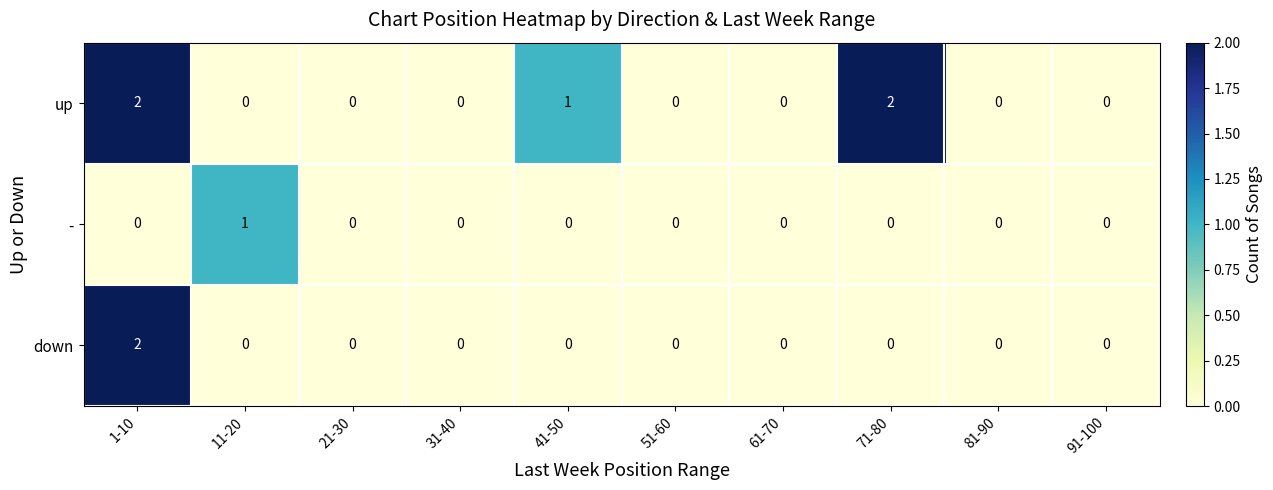

List the series in order of their overall mean, lowest first.

-, down, up